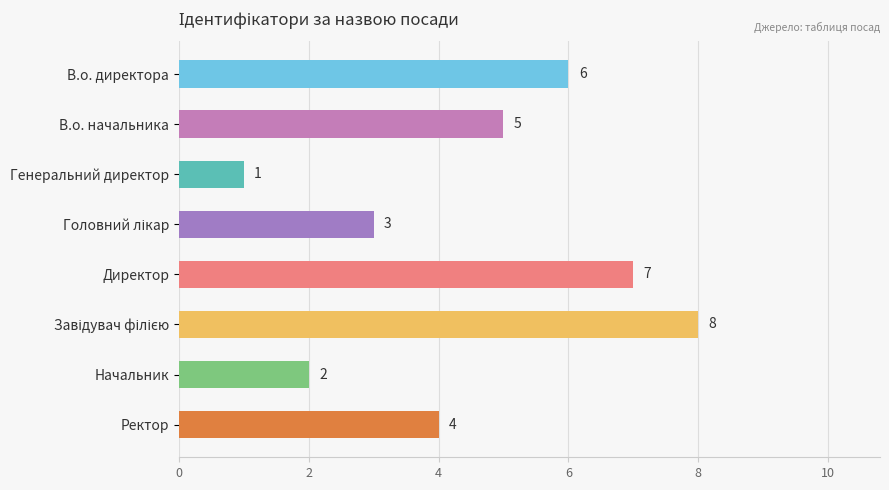

Approximately how many times larger is the value at Директор compared to Генеральний директор?

7.0